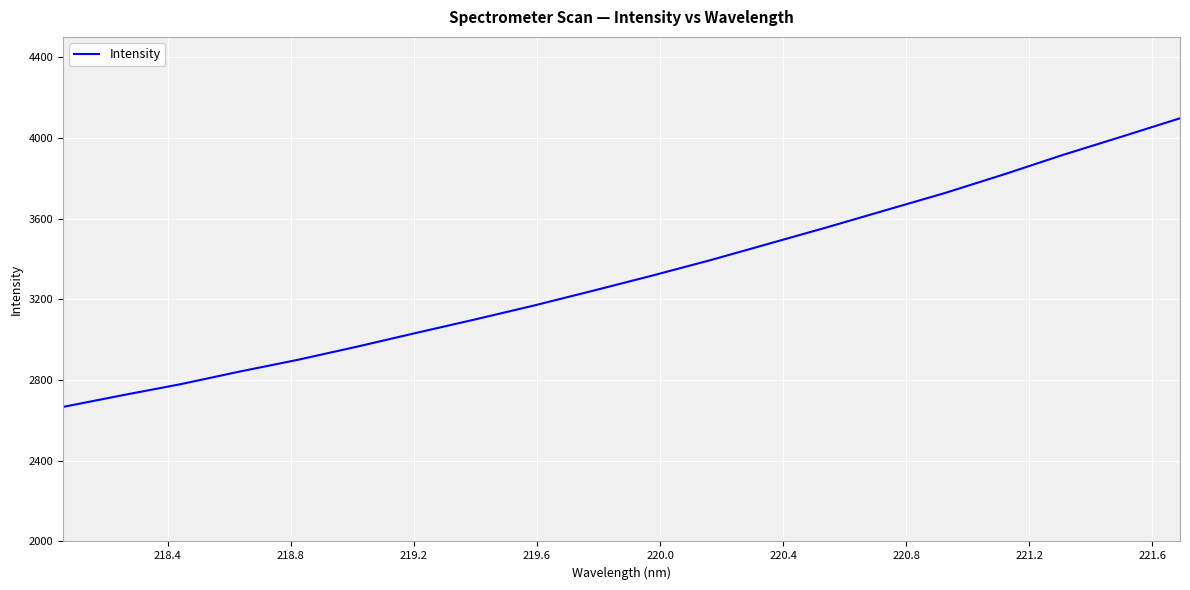

Count the number of categories in the chart.

20